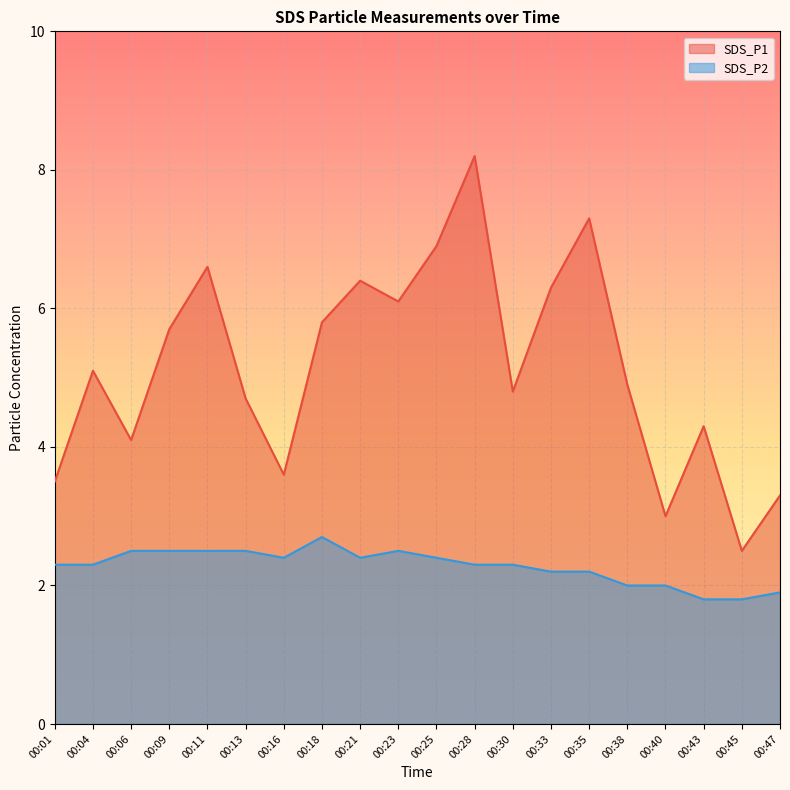

What is the average value of the SDS_P2 series?

2.3